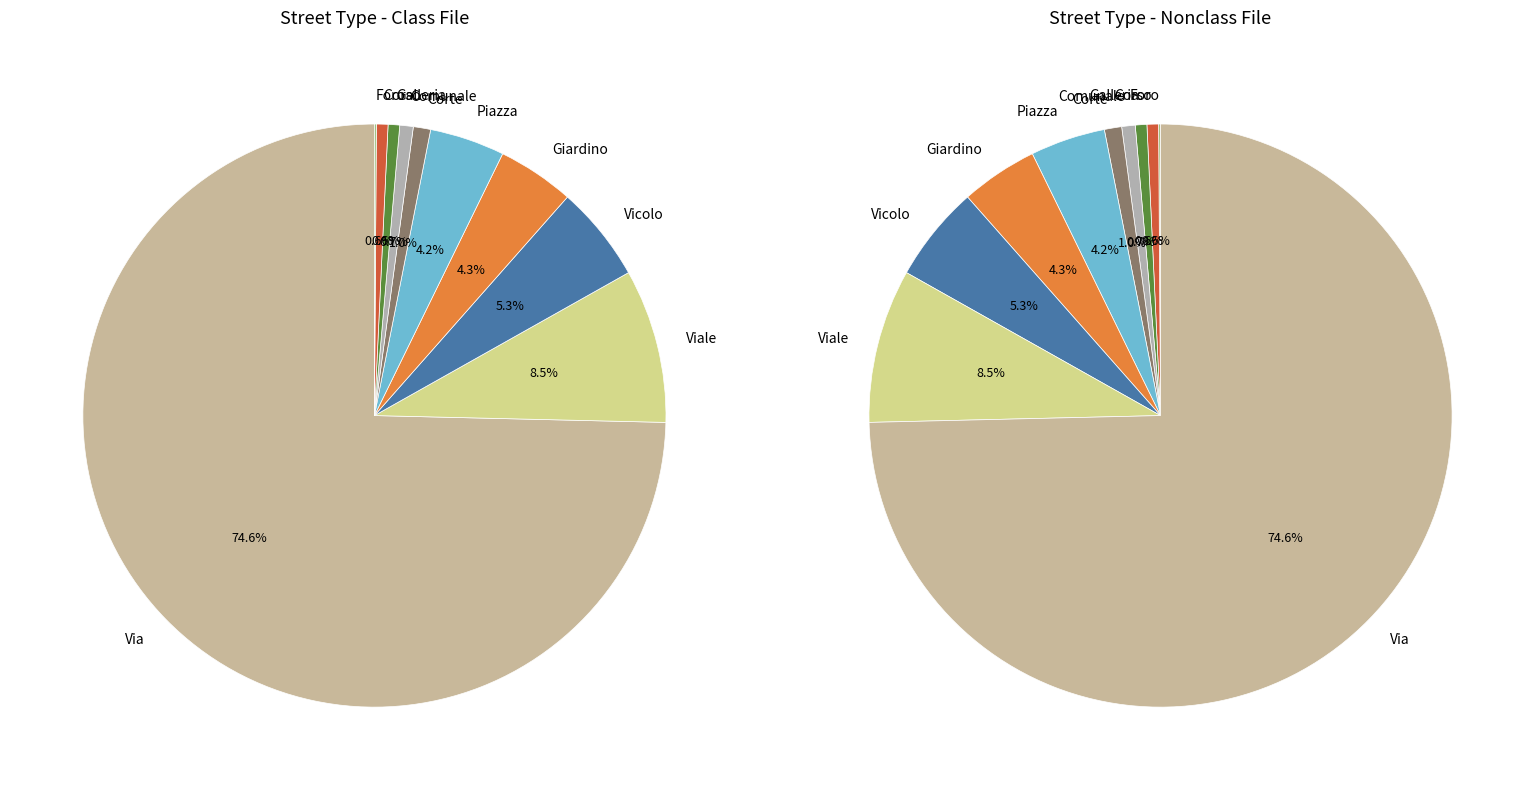

Count the number of slices in the pie.

10